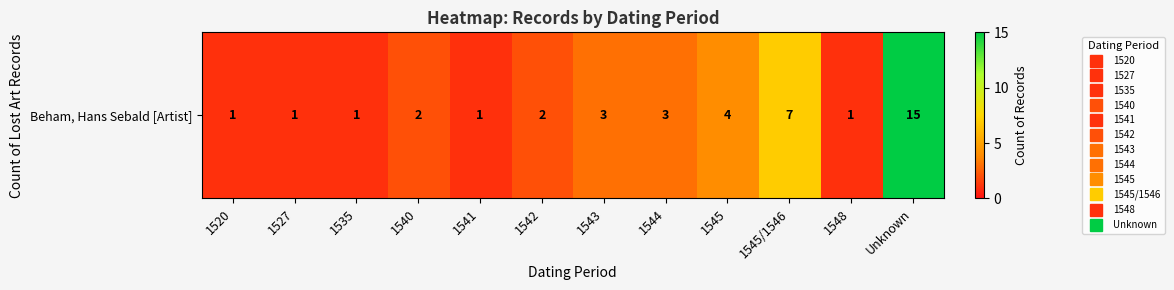

What is the difference between the maximum and second lowest values?

14